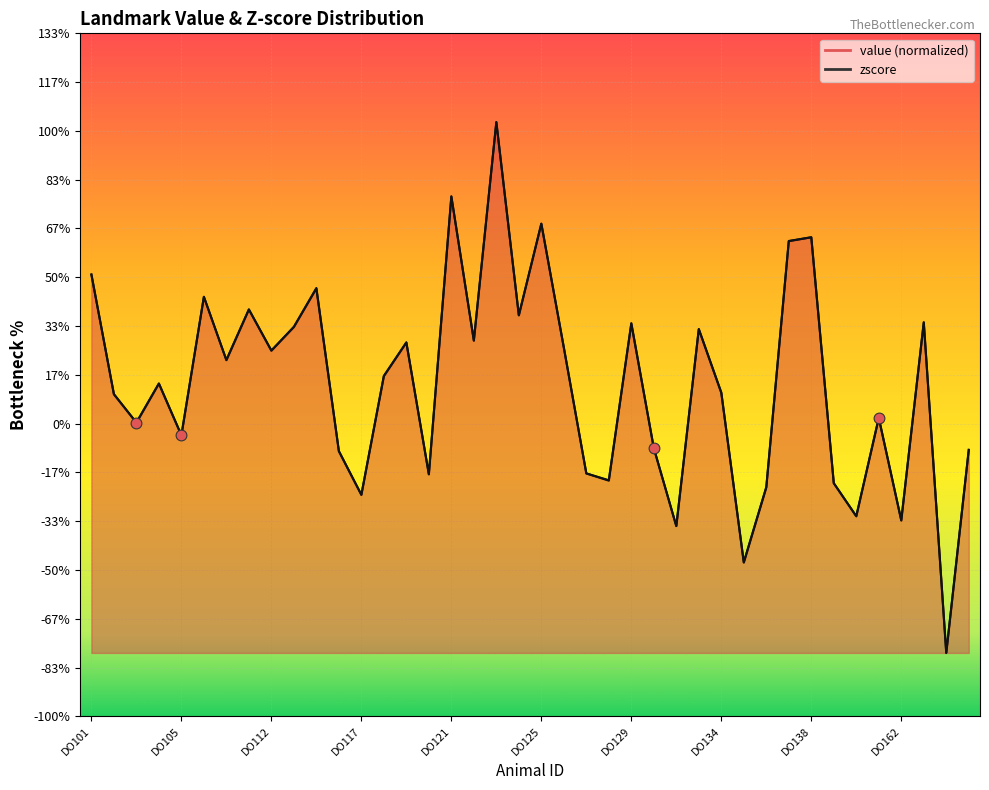

At how many categories does at least one series exceed -2?

39